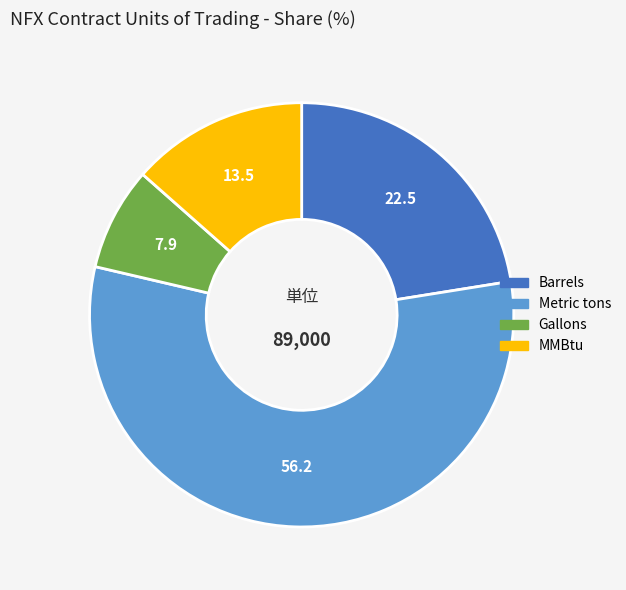

The Metric tons slice represents 21% of the pie. True or false?

False